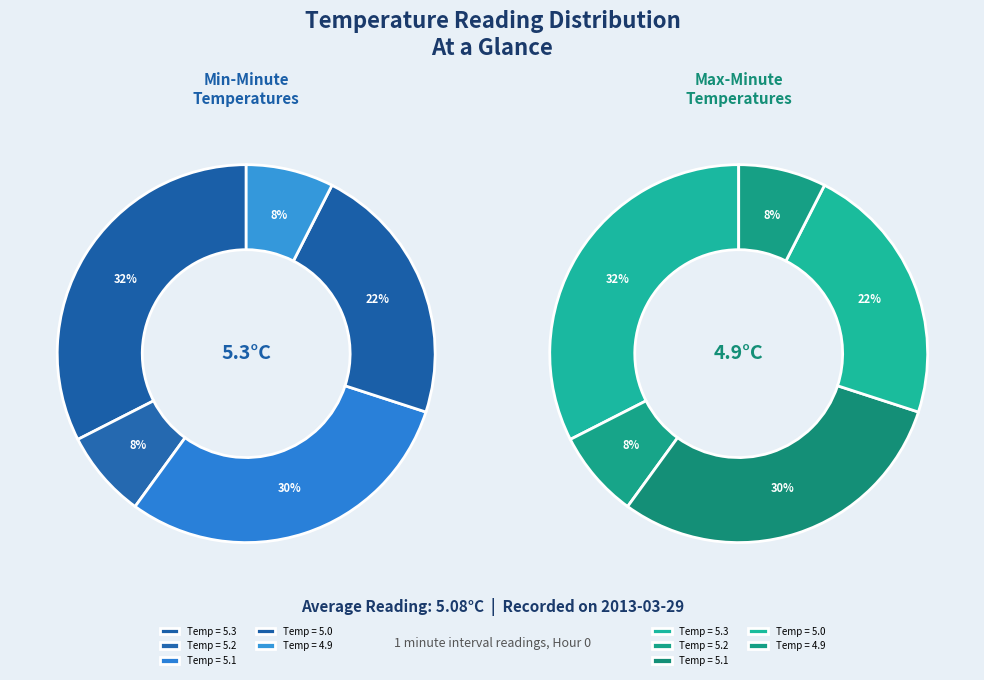

Is the sum of 1 and 18 greater than half?

No